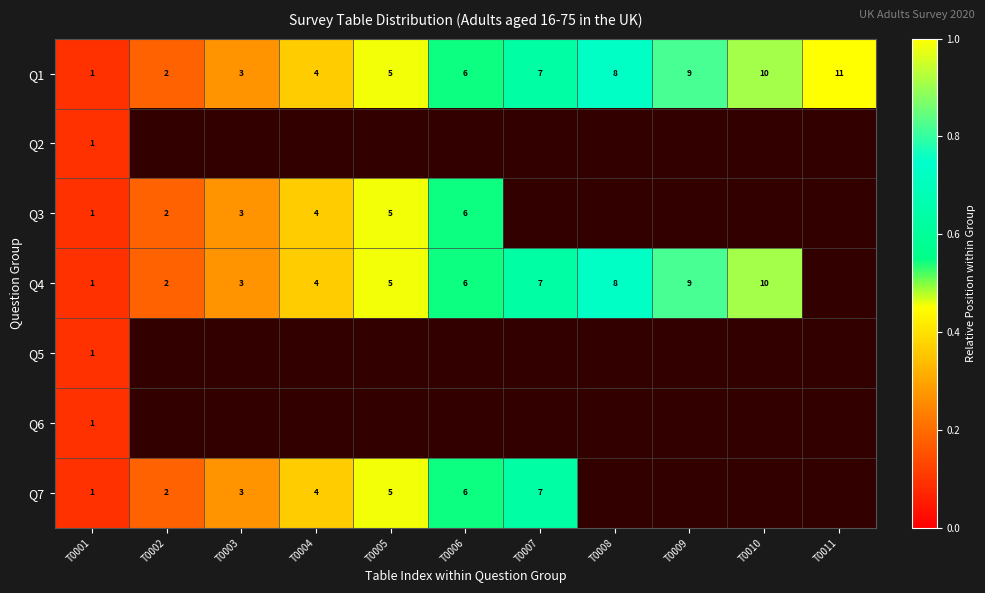

Between T0002 and T0009, which is larger?

T0009